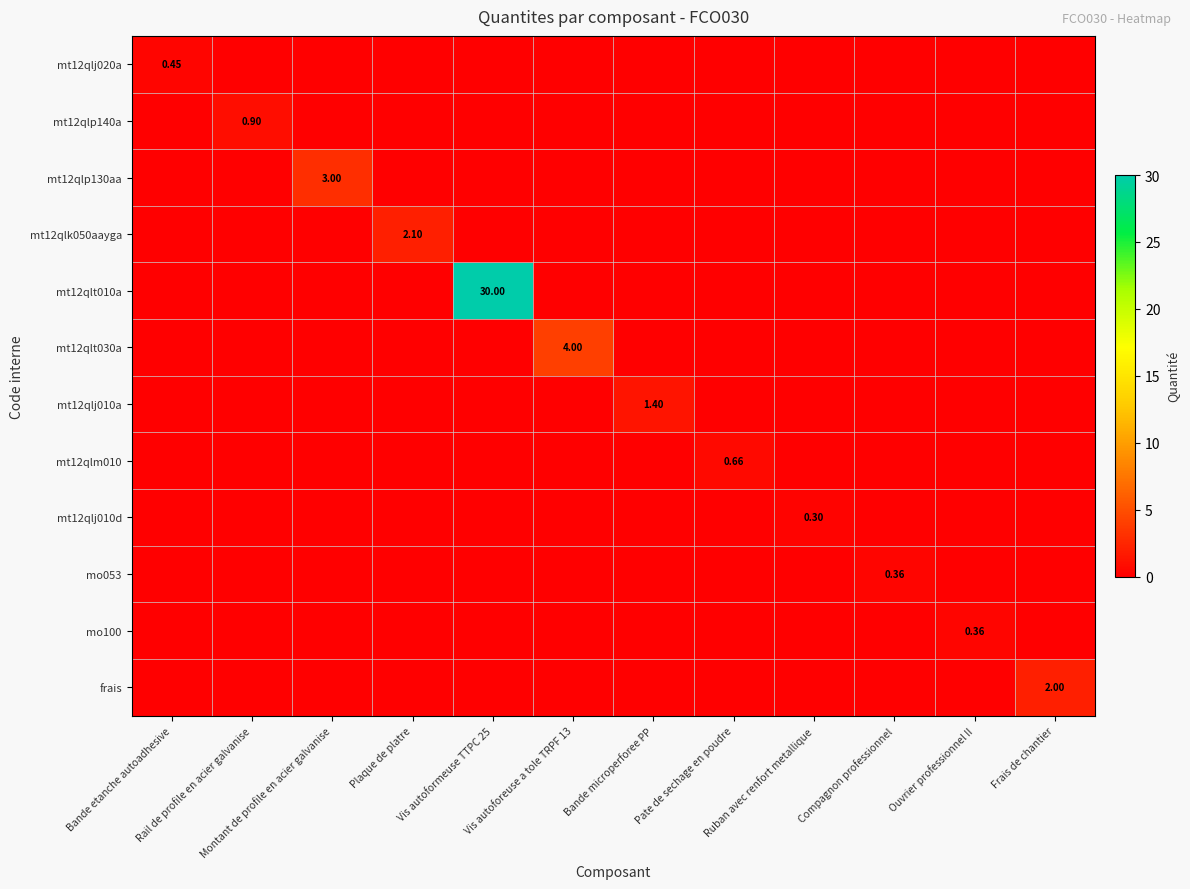

Is it true that mt12qlt010a equals 0.0 at Pate de sechage en poudre?

True